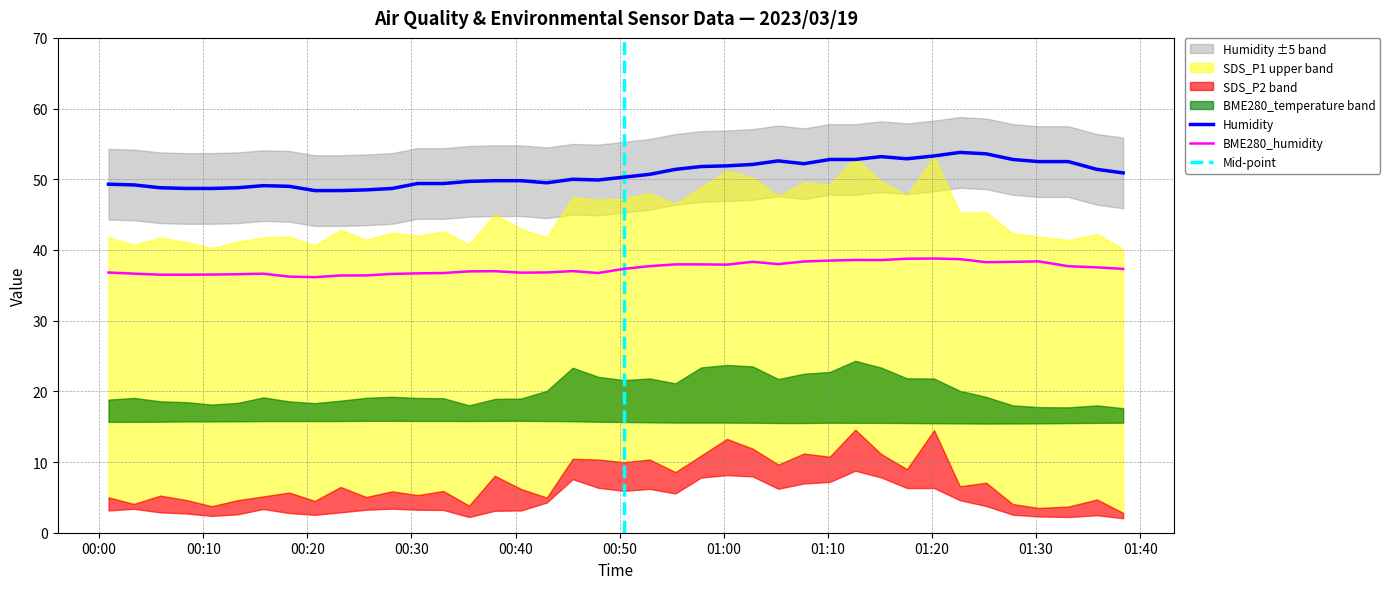

True or false: BME280_humidity and Humidity cross at least once.

False